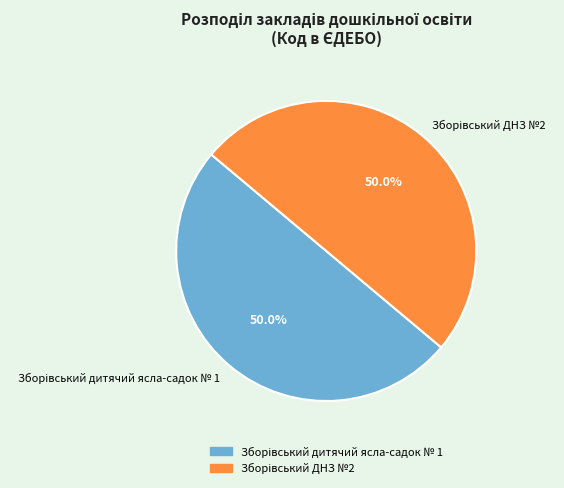

How many segments does this pie chart have?

2